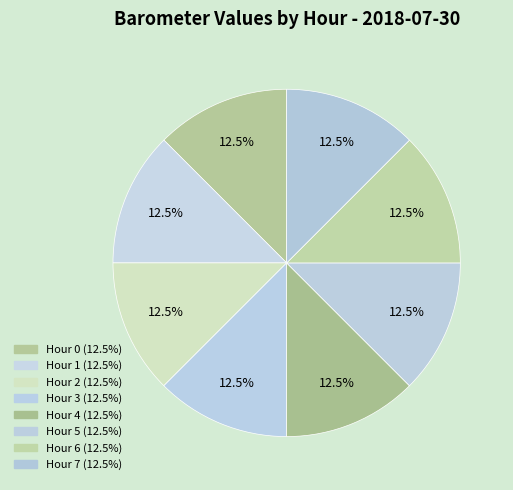

What is the ratio of the value at Hour 7 to the value at Hour 2?

1.0